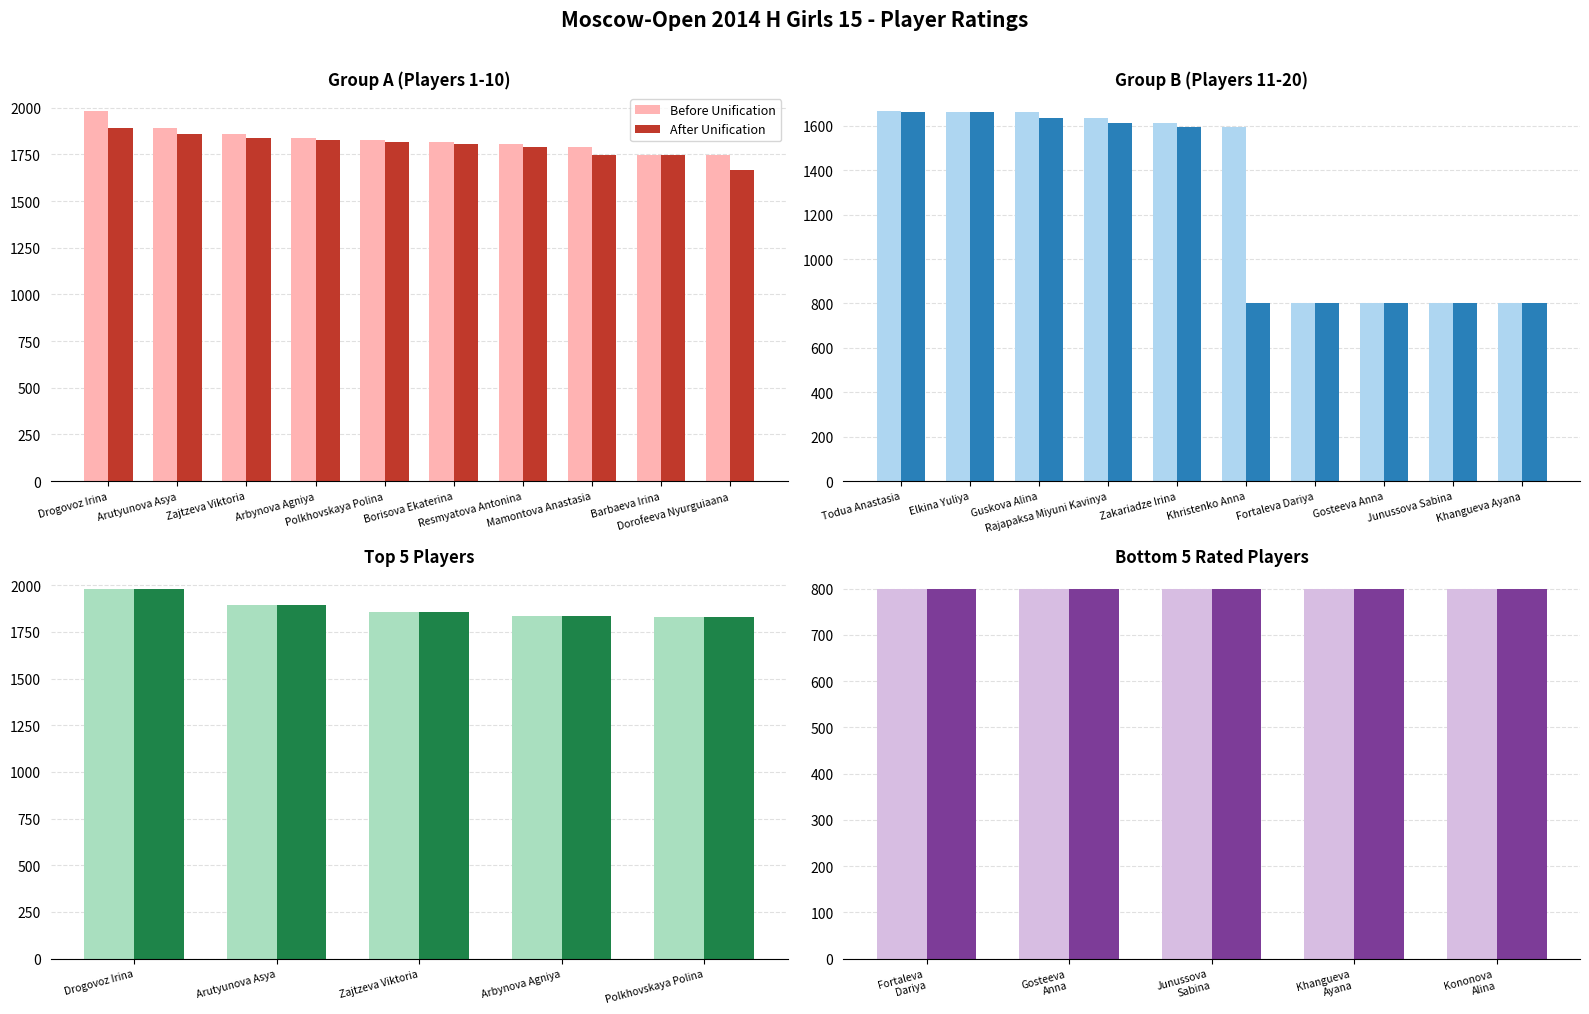

At which category is the sum across all series the highest?

Drogovoz Irina